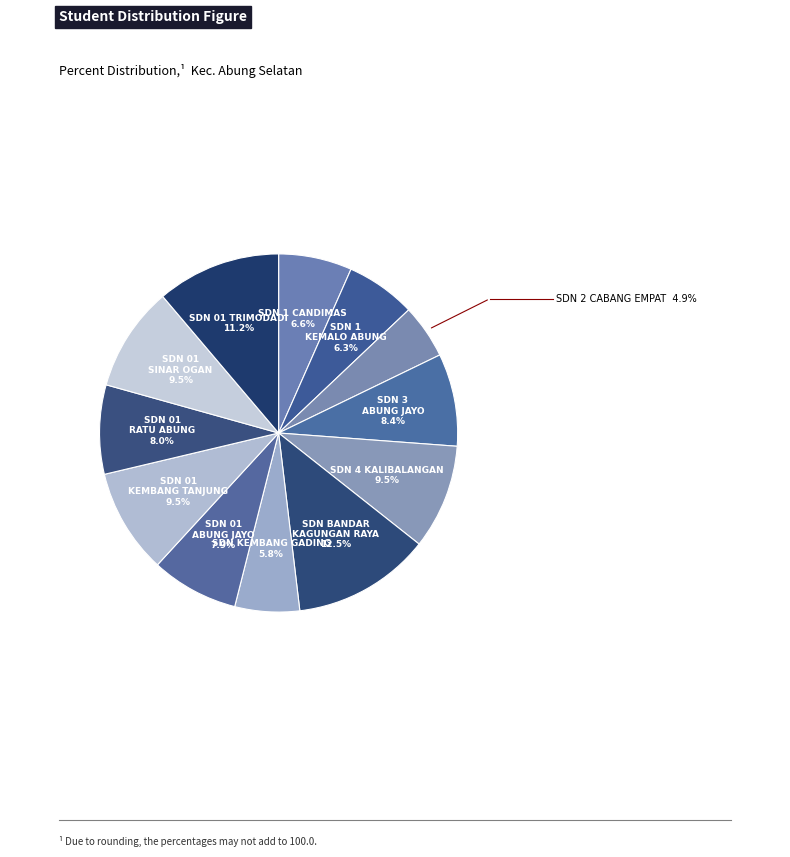

What is the smallest slice in the pie chart?

SD N 2 CABANG EMPAT